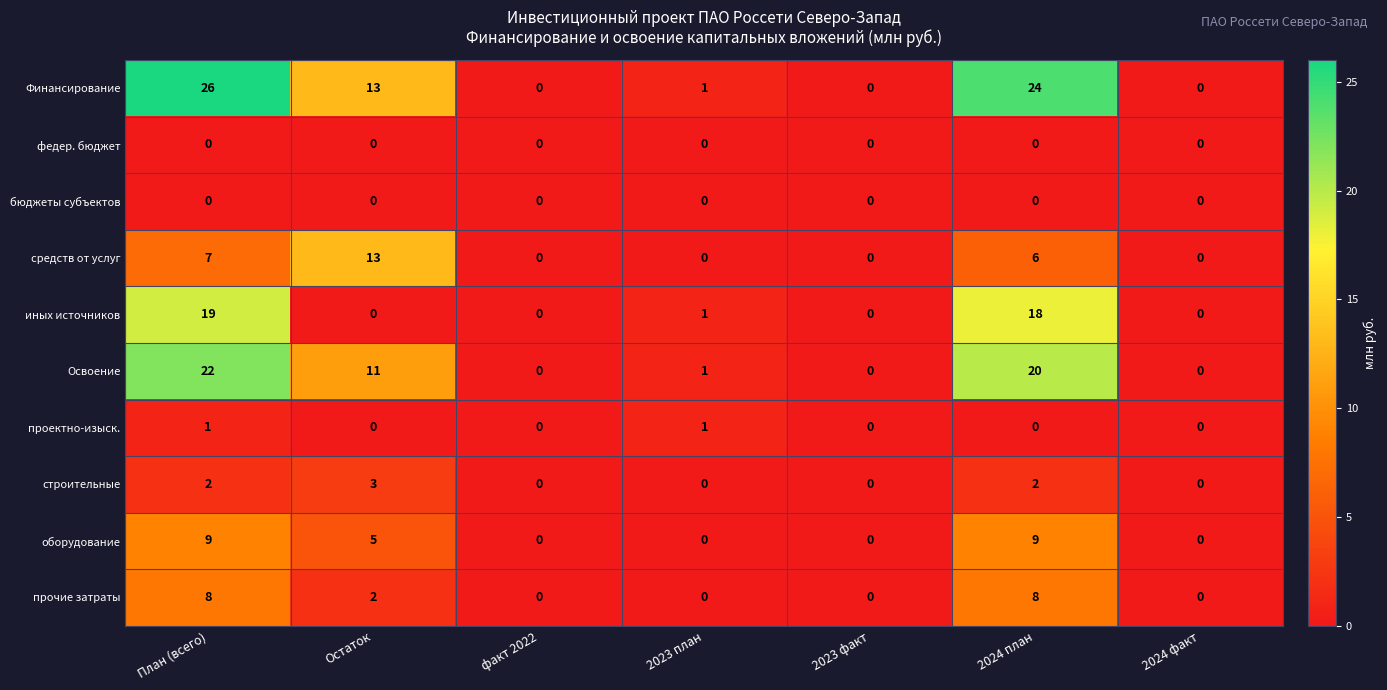

The проектно-изыск. series shows 0 at 2023 факт. True or false?

True